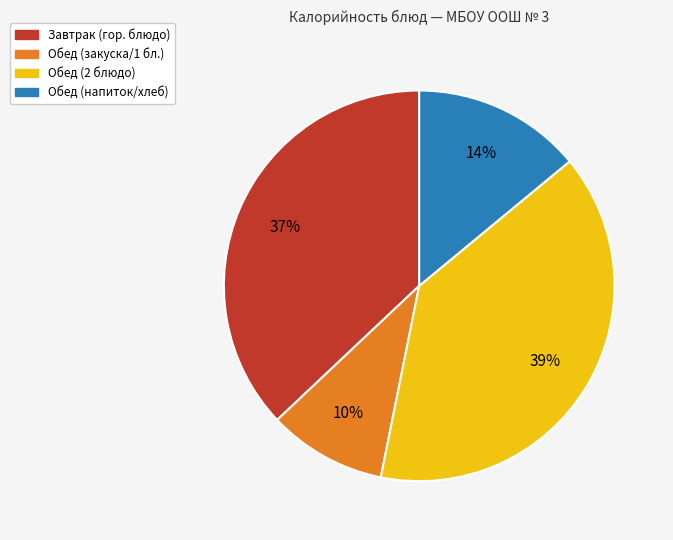

To the nearest percent, what is the average slice percentage?

25%